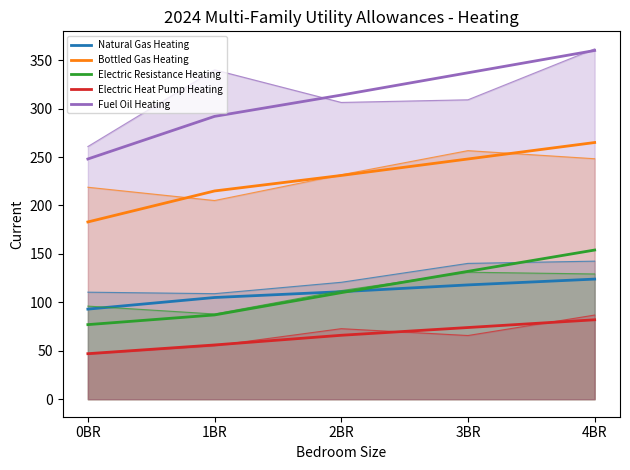

Count the number of data series in this chart.

5